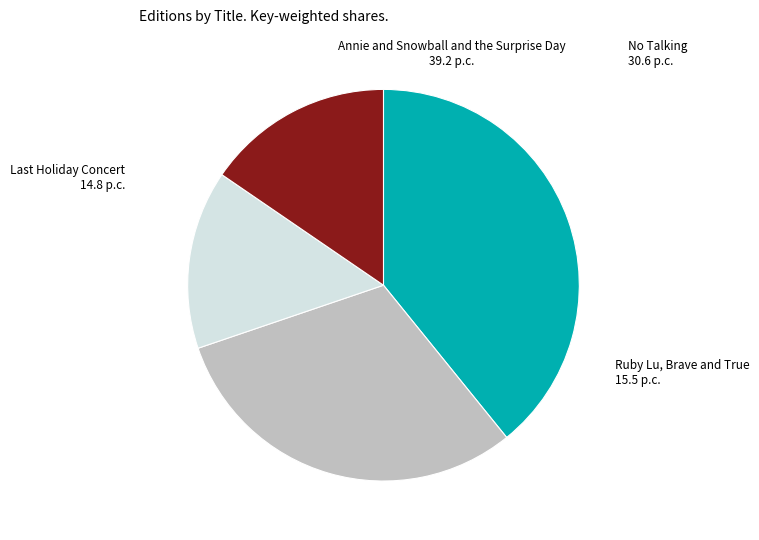

Is there any slice that represents more than half of the pie?

No